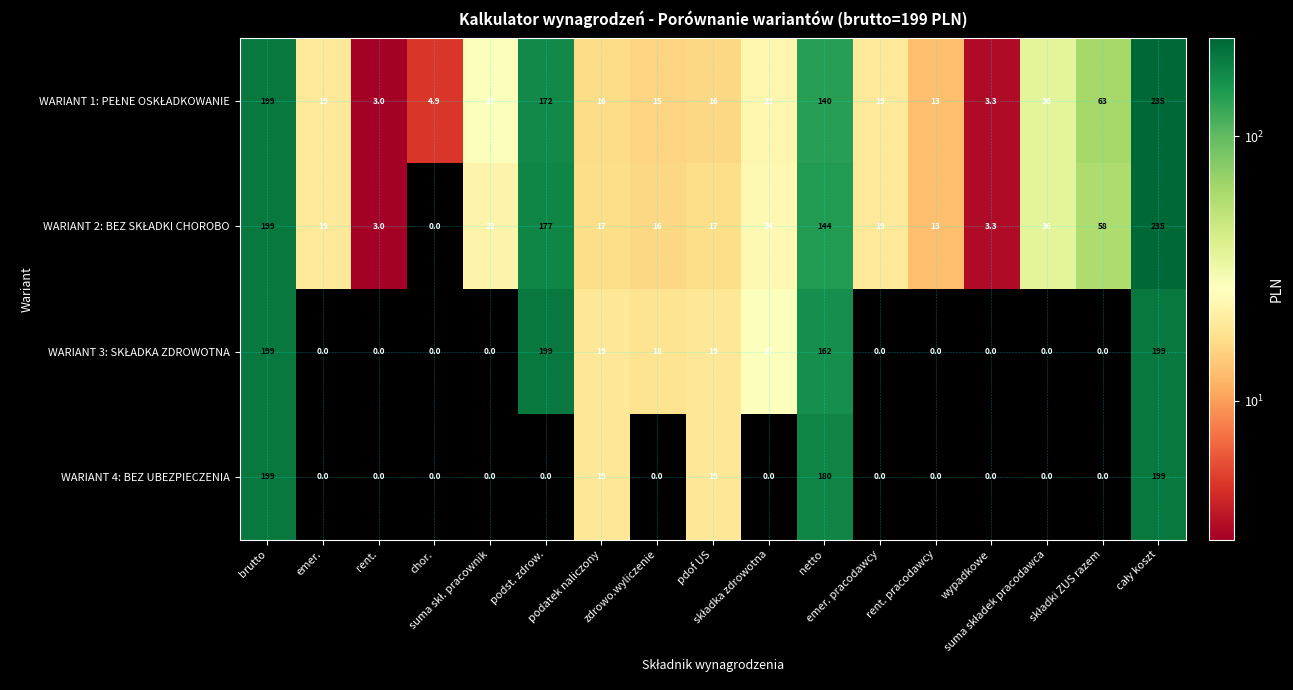

Count the number of data series in this chart.

4